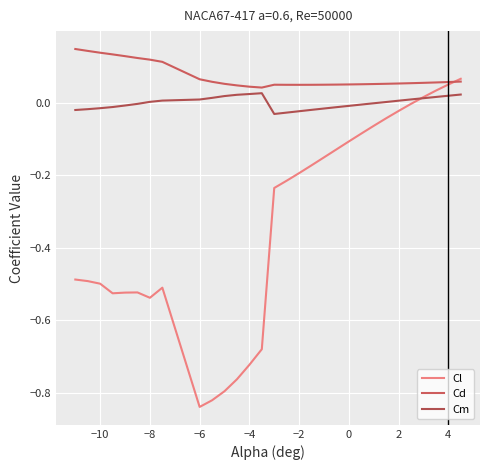

How many lines are shown in the chart?

3